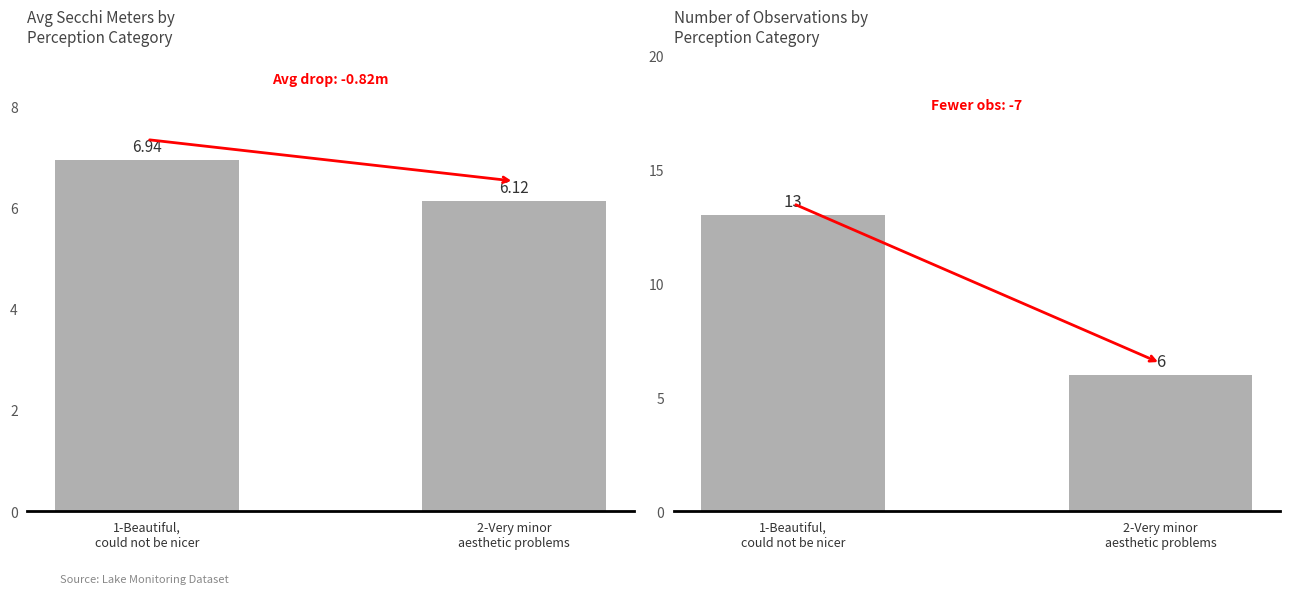

Is it true that Count of Observations equals 13.0 at 1-Beautiful,
could not be nicer?

True